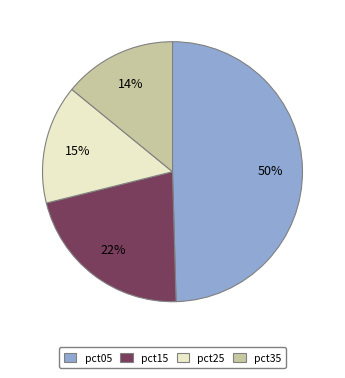

To the nearest percent, what portion does pct05 represent?

50%